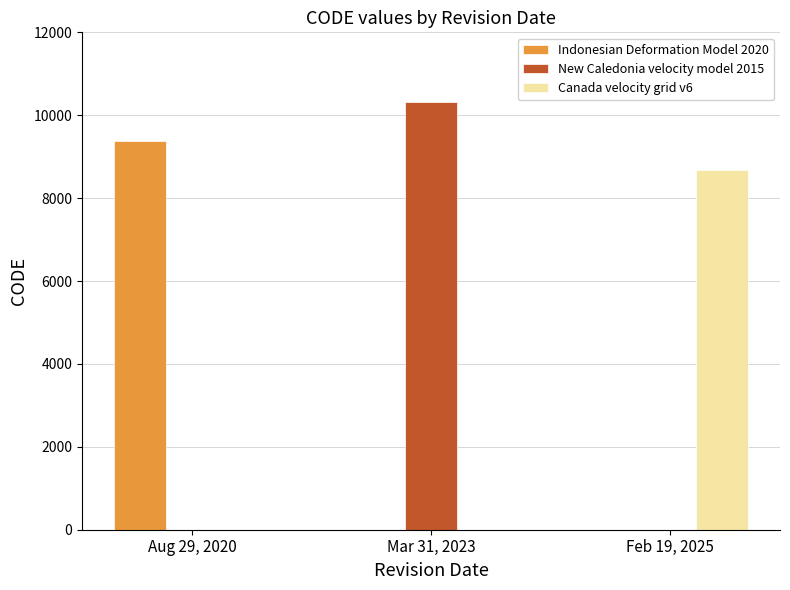

What are all the series names shown in the legend?

Indonesian Deformation Model 2020, New Caledonia velocity model 2015, Canada velocity grid v6